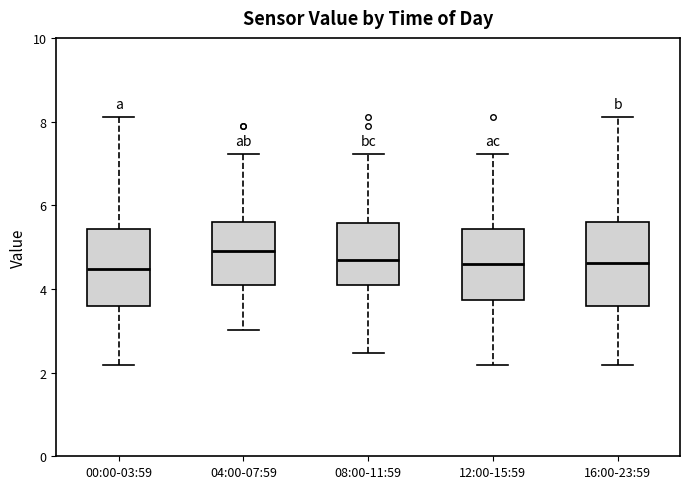

Reading left to right, read every box against the y-axis: the position of its median line, the range the box covers, and the ends of its whiskers. The values are not printed on the chart, so give them approximately, as read against the axis.

00:00-03:59: median 4.4, box 3.6 to 5.4, whiskers 2.2 to 8.2
04:00-07:59: median 5.0, box 4.2 to 5.6, whiskers 3.0 to 7.2
08:00-11:59: median 4.8, box 4.2 to 5.6, whiskers 2.4 to 7.2
12:00-15:59: median 4.6, box 3.8 to 5.4, whiskers 2.2 to 7.2
16:00-23:59: median 4.6, box 3.6 to 5.6, whiskers 2.2 to 8.2